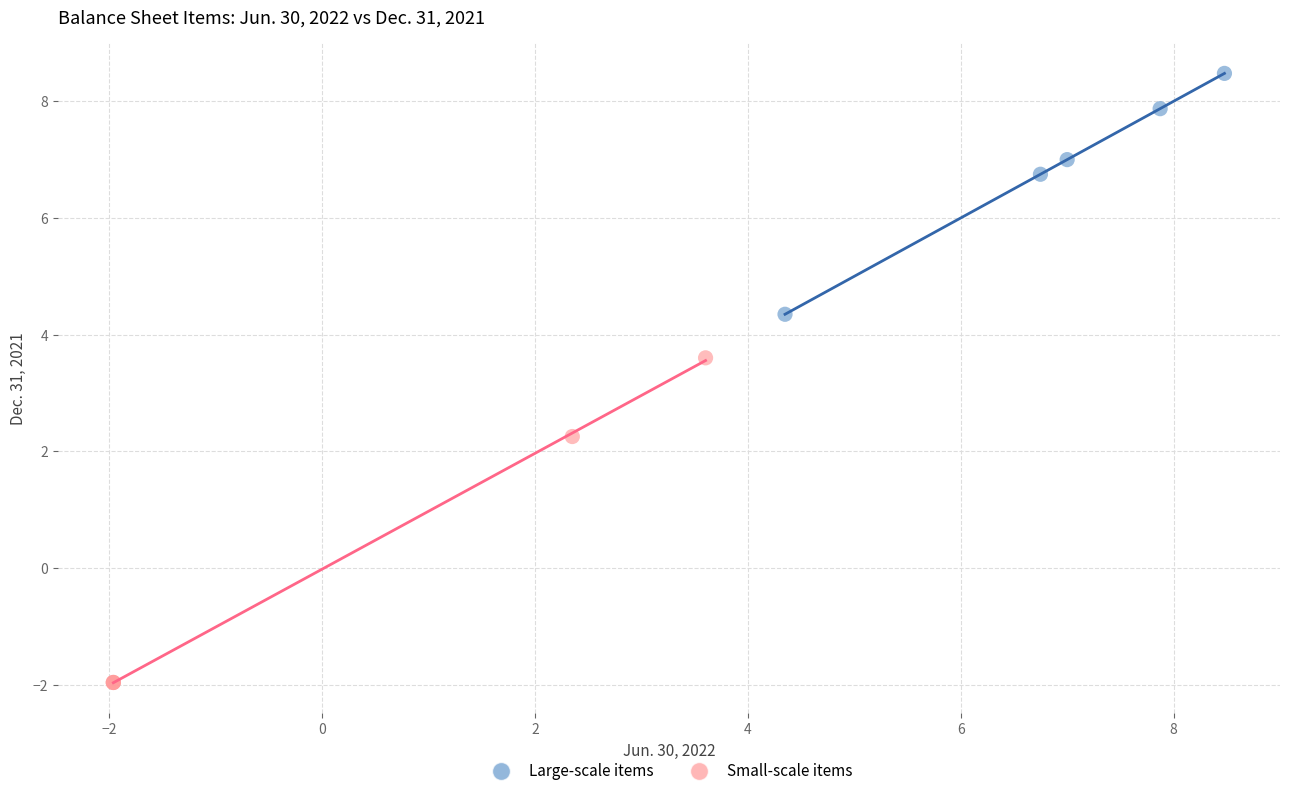

Which series has the largest Y range (max minus min)?

Small-scale items